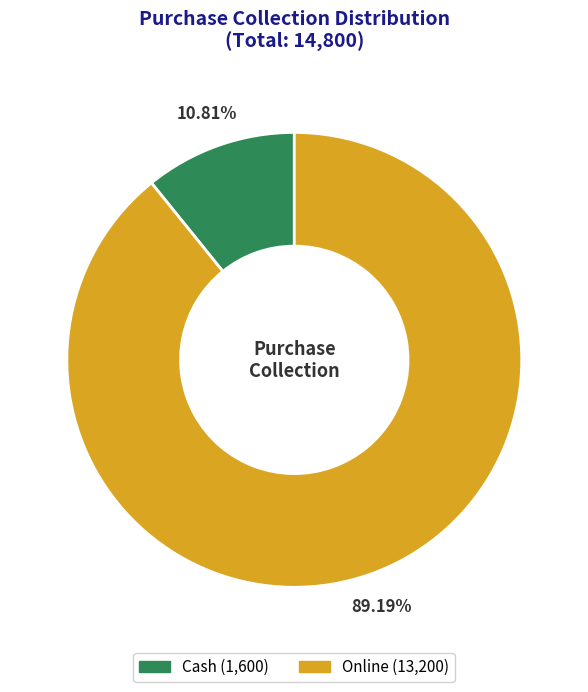

Rank the categories by value from lowest to highest.

Cash, Online